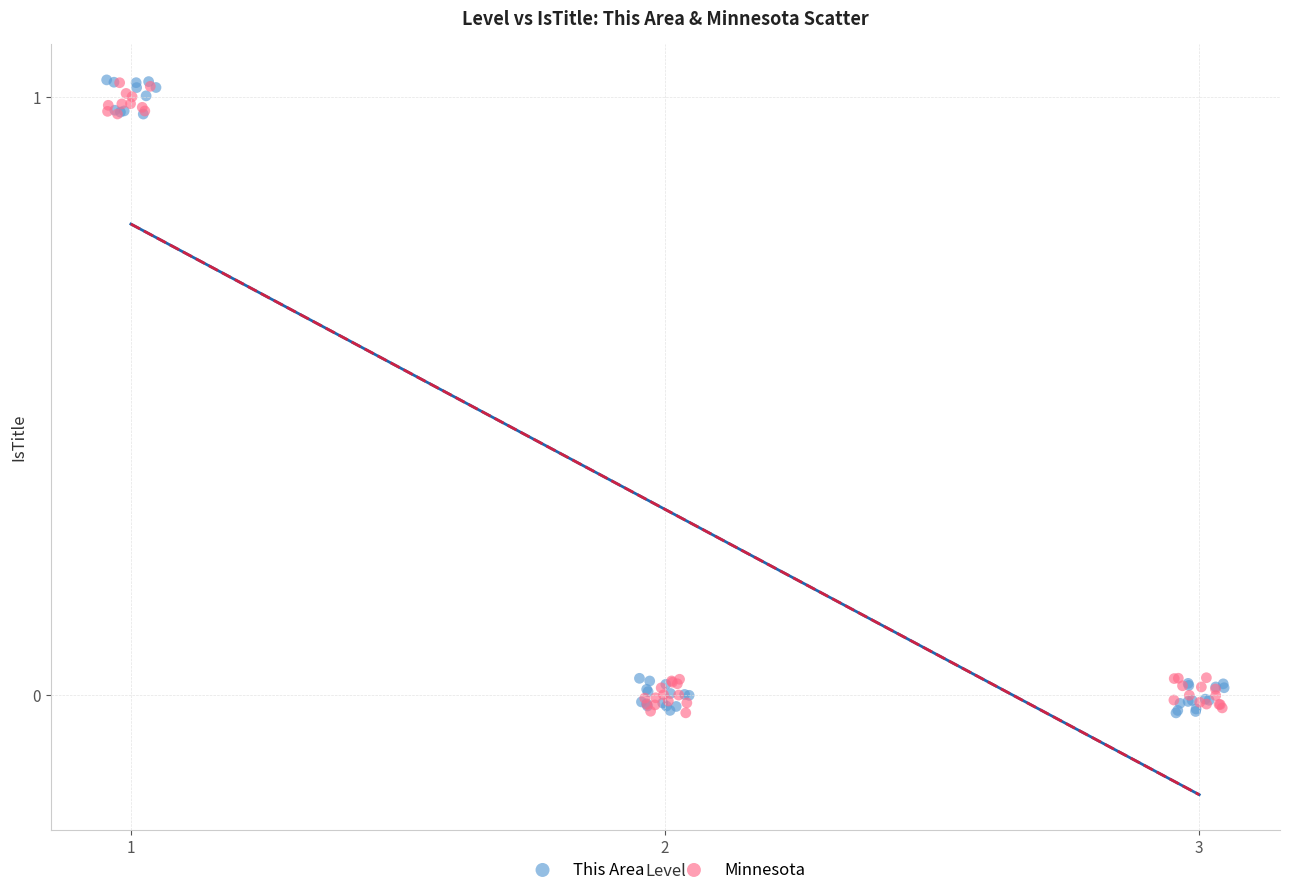

Which series has the widest spread of Y values?

This Area